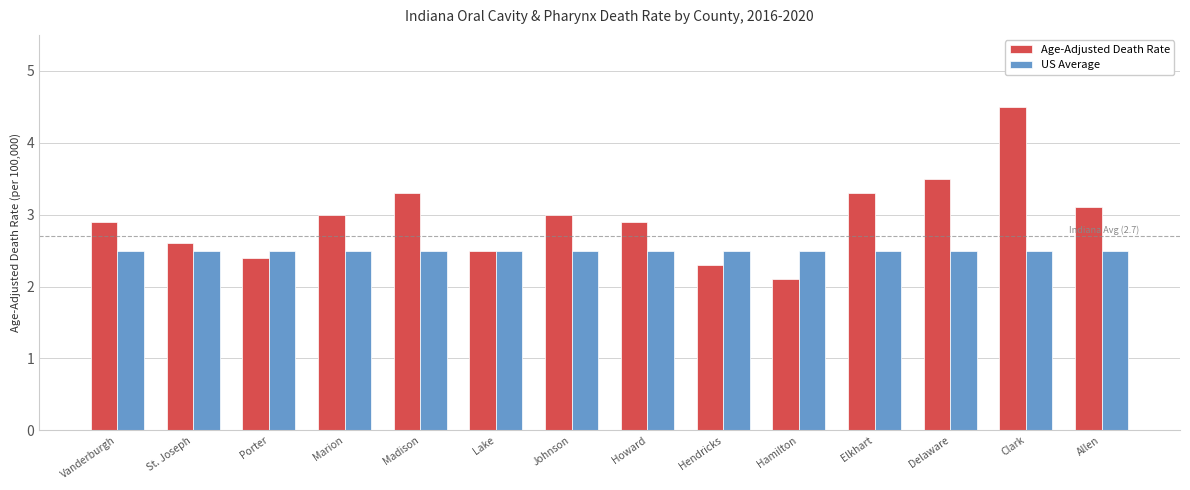

What is the spread (max minus min) of values at Allen?

0.6